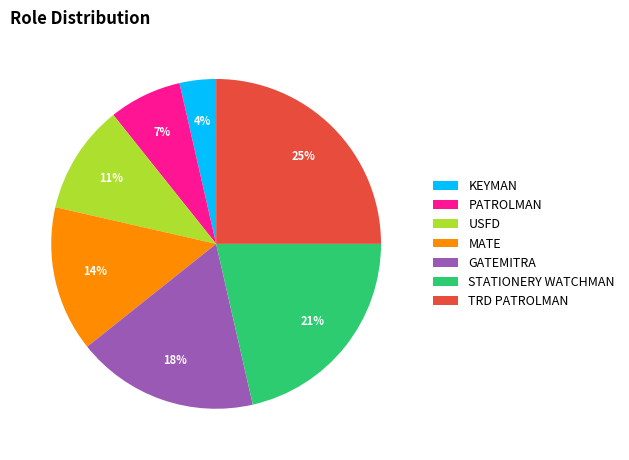

To the nearest percent, what is the difference between the PATROLMAN and GATEMITRA slice percentages?

11%